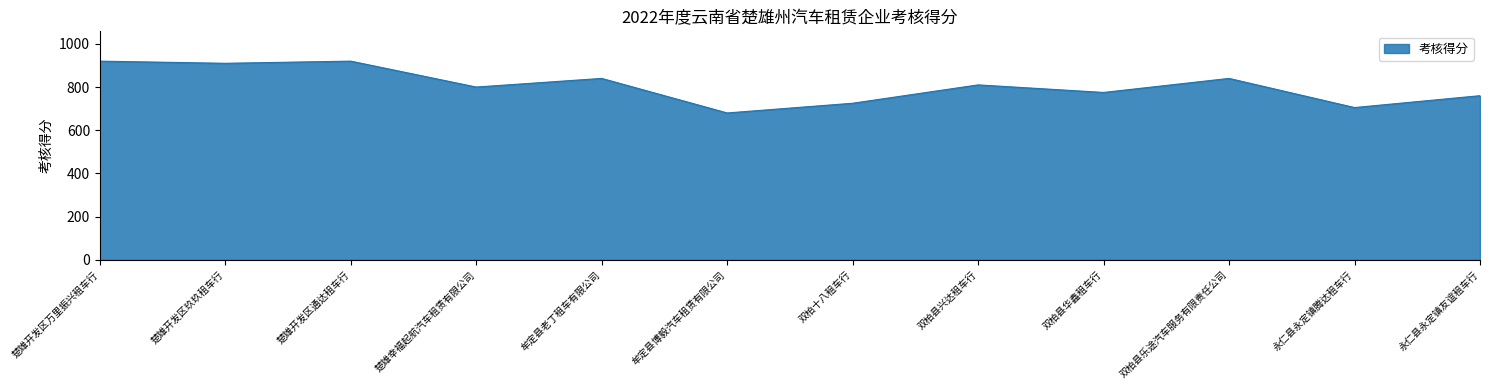

Reading left to right, what are all the values shown in this chart?

楚雄开发区万里振兴租车行=920	楚雄开发区玖玖租车行=910	楚雄开发区通达租车行=920	楚雄幸福起航汽车租赁有限公司=800	牟定县老丁租车有限公司=840	牟定县博毅汽车租赁有限公司=680	双柏十八租车行=725	双柏县兴达租车行=810	双柏县华鑫租车行=775	双柏县乐途汽车服务有限责任公司=840	永仁县永定镇腾达租车行=705	永仁县永定镇友谊租车行=760